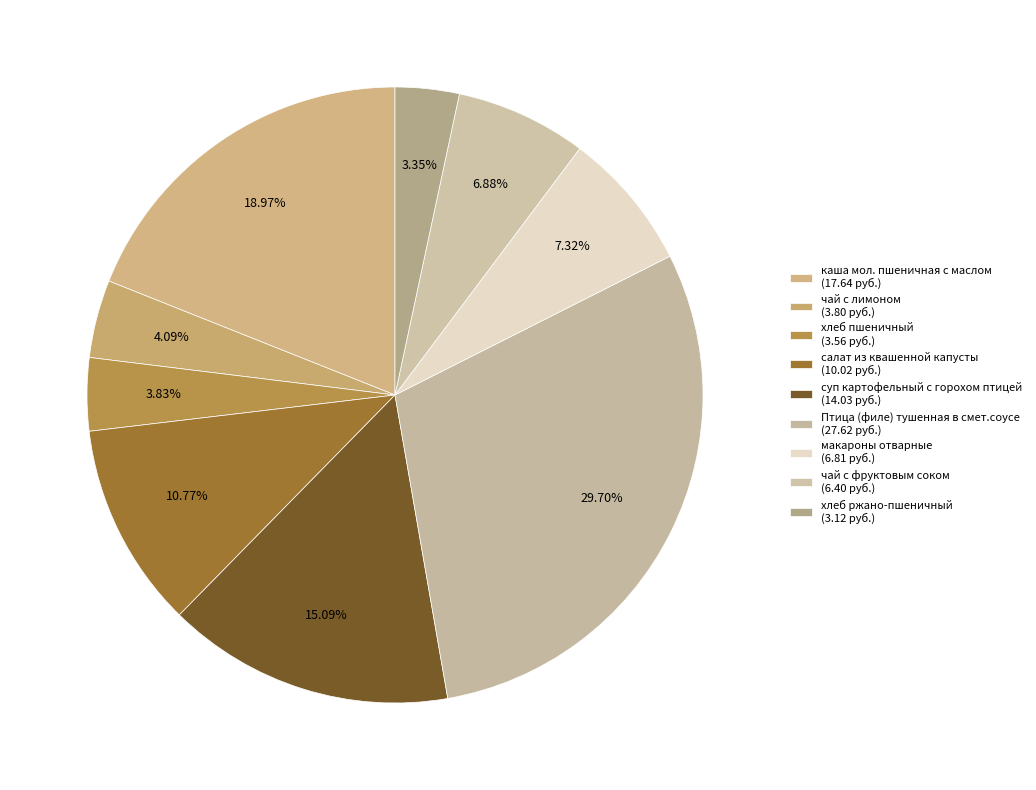

How many slices are in this pie chart?

9